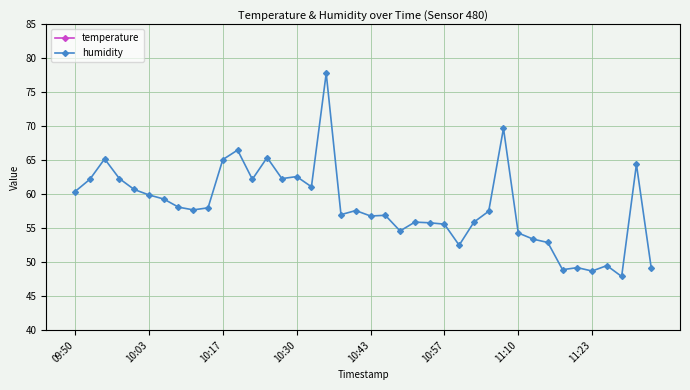

In temperature, how many points are higher than both neighbors (excluding endpoints)?

9